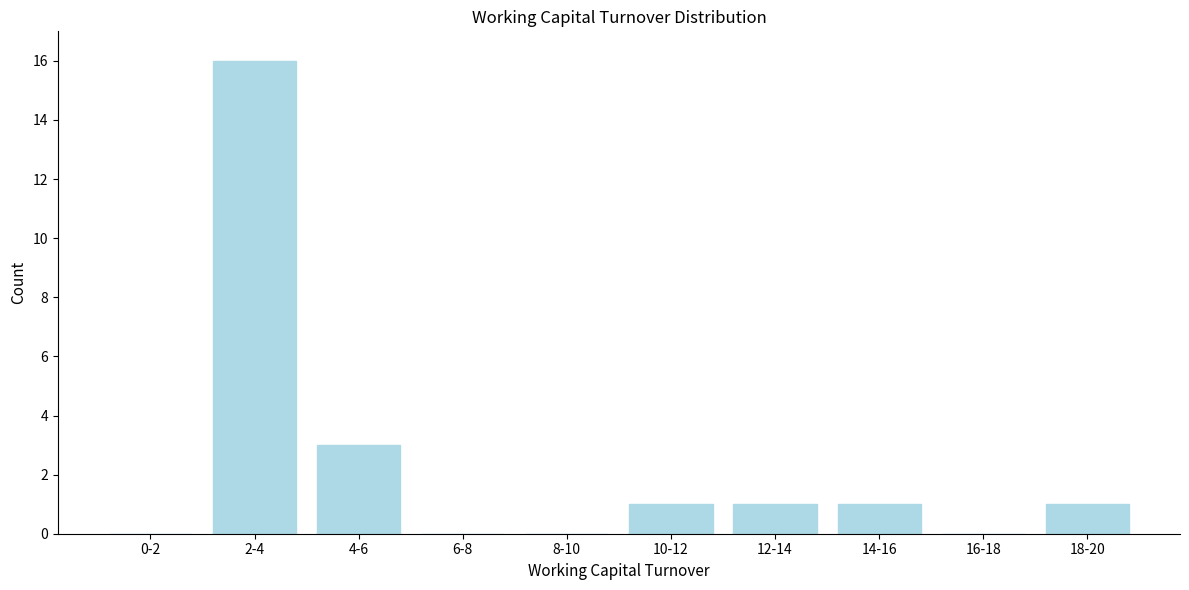

Reading left to right, extract all data points from this chart.

0-2=0	2-4=16	4-6=3	6-8=0	8-10=0	10-12=1	12-14=1	14-16=1	16-18=0	18-20=1